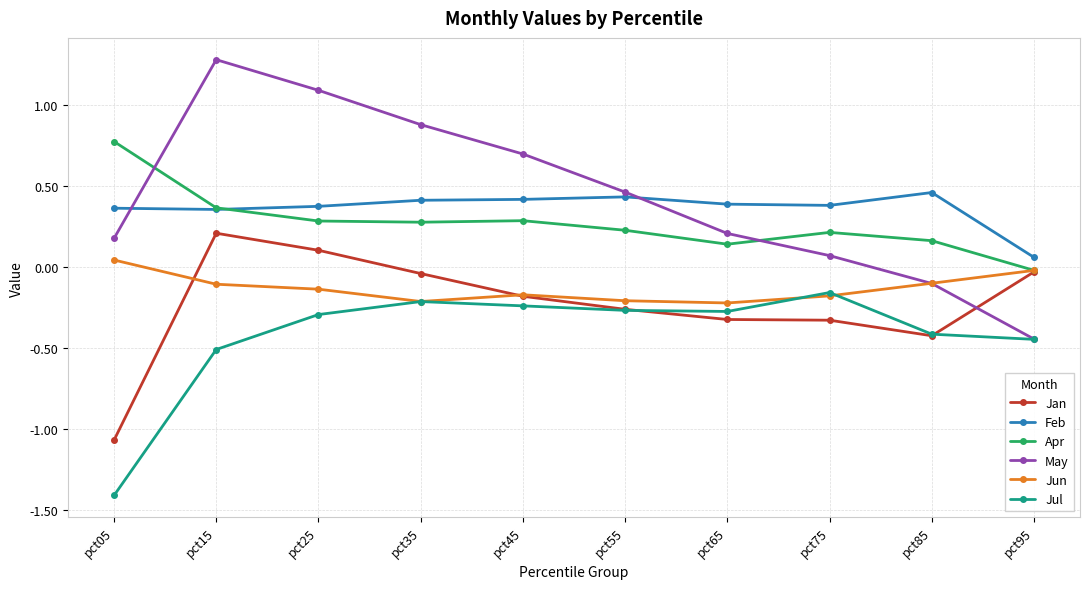

What is the minimum value shown in the chart?

-1.4